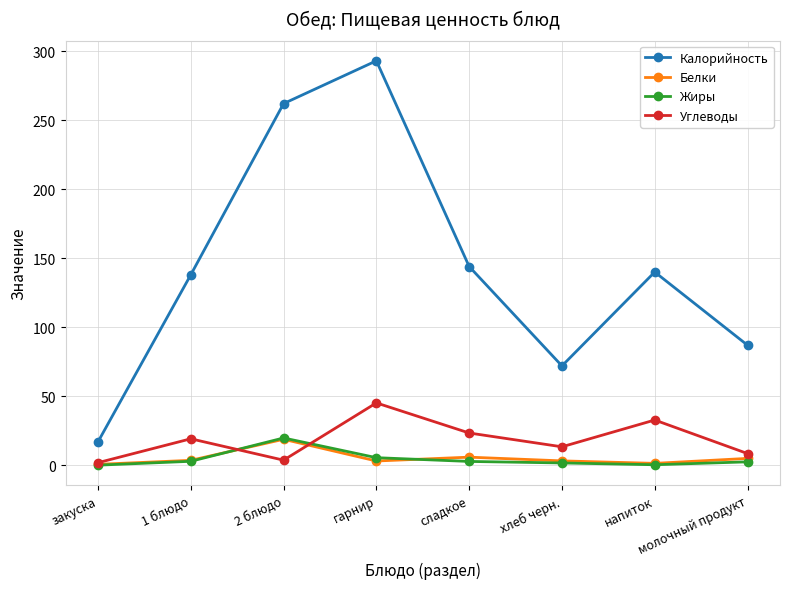

What is the minimum value for Белки?

0.7